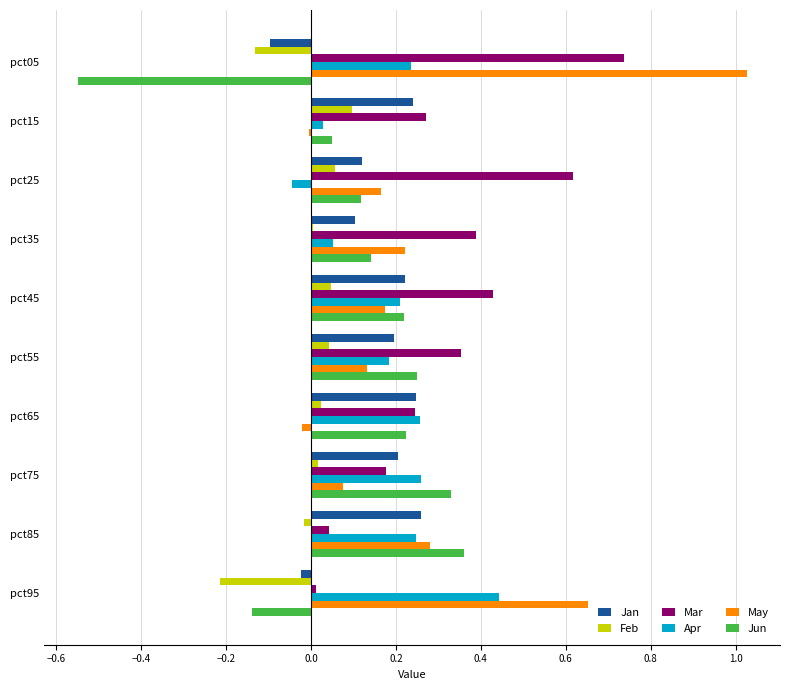

Is it true that Jun equals 0.4 at pct85?

True